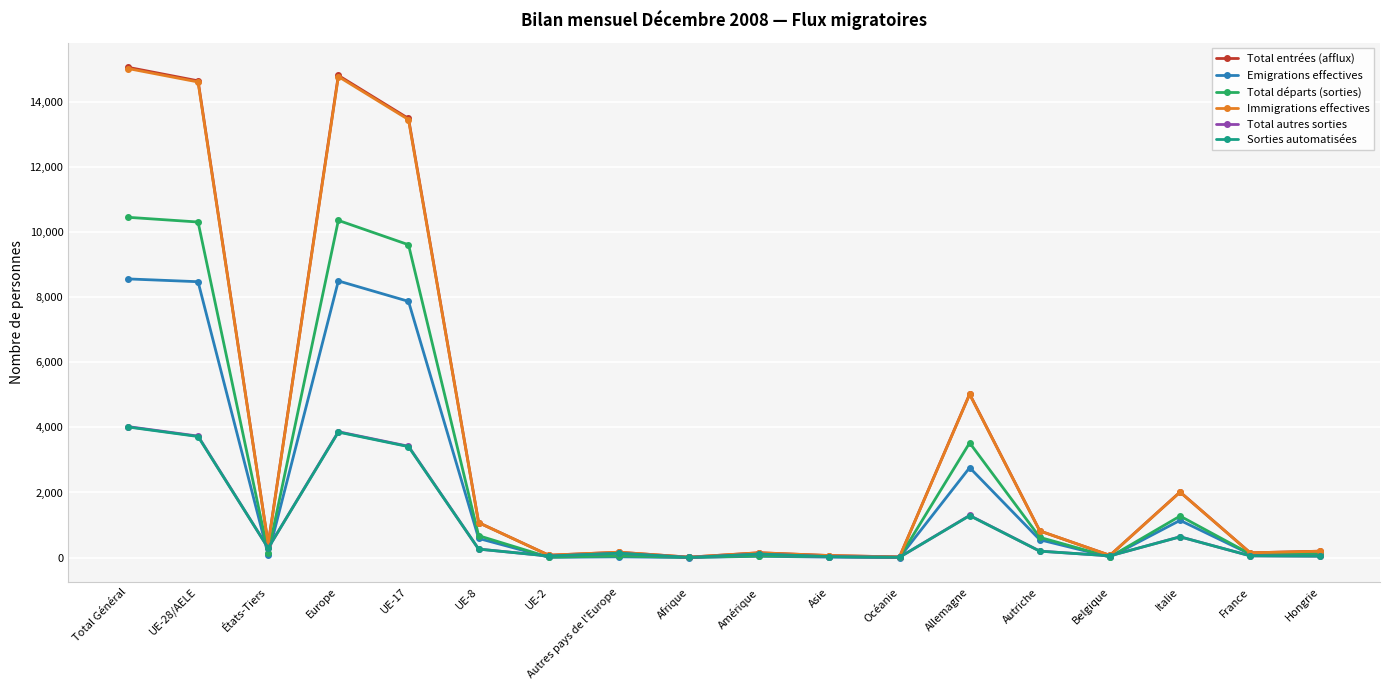

What are all the series names shown in the legend?

Total entrées (afflux), Emigrations effectives, Total départs (sorties), Immigrations effectives, Total autres sorties, Sorties automatisées